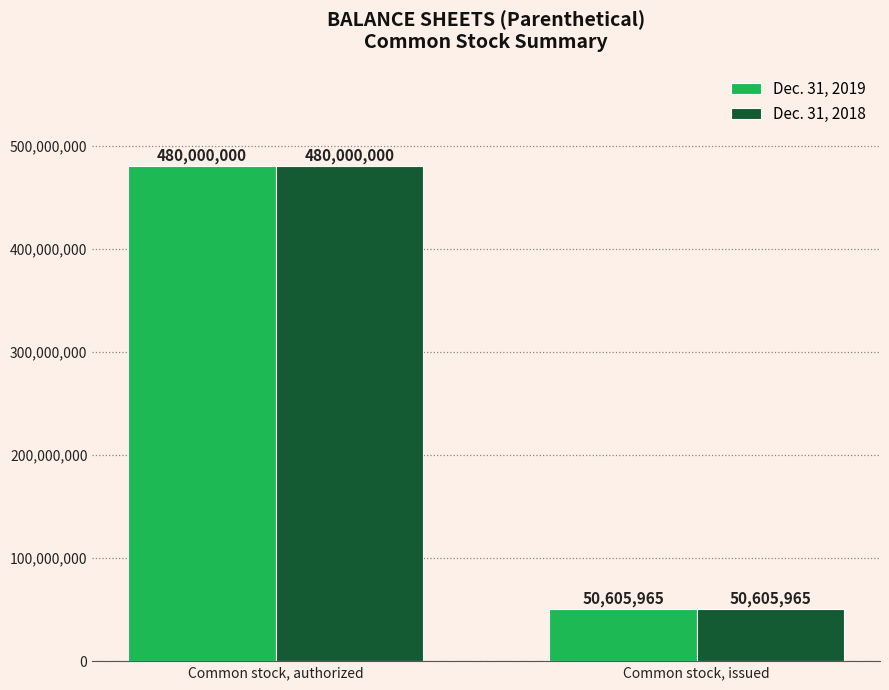

How many groups of bars are there?

2